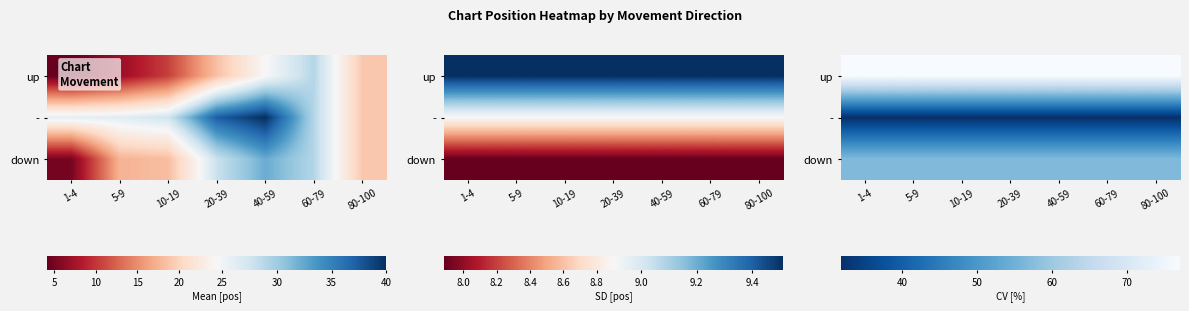

The down series shows 91.6 at 10-19. True or false?

False